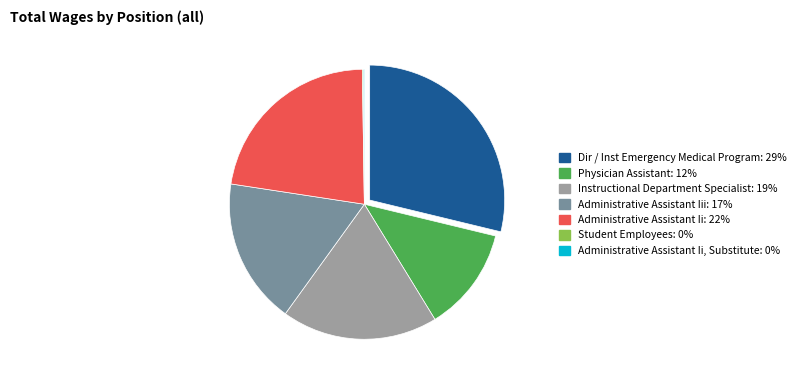

Does any single category account for the majority?

No